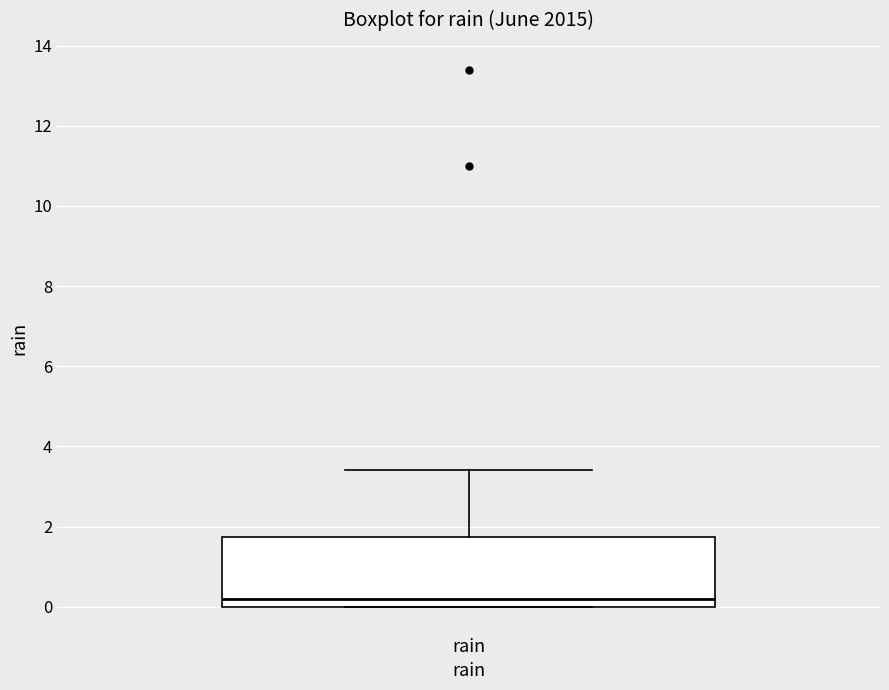

Read this box plot against the y-axis: the position of the median line, the range covered by the box, and the ends of both whiskers. The values are not printed on the chart, so give them approximately, as read against the axis.

median 0.2, box 0.0 to 1.8, whiskers 0.0 to 3.4